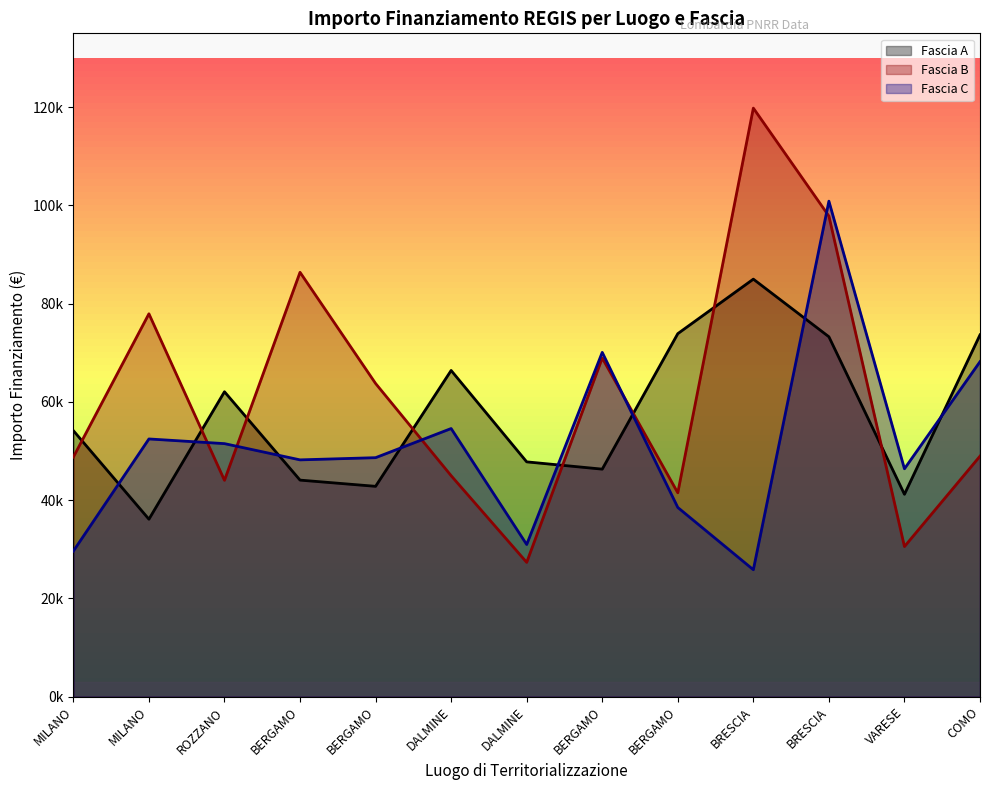

How many interior local valleys does the Fascia C series have?

4